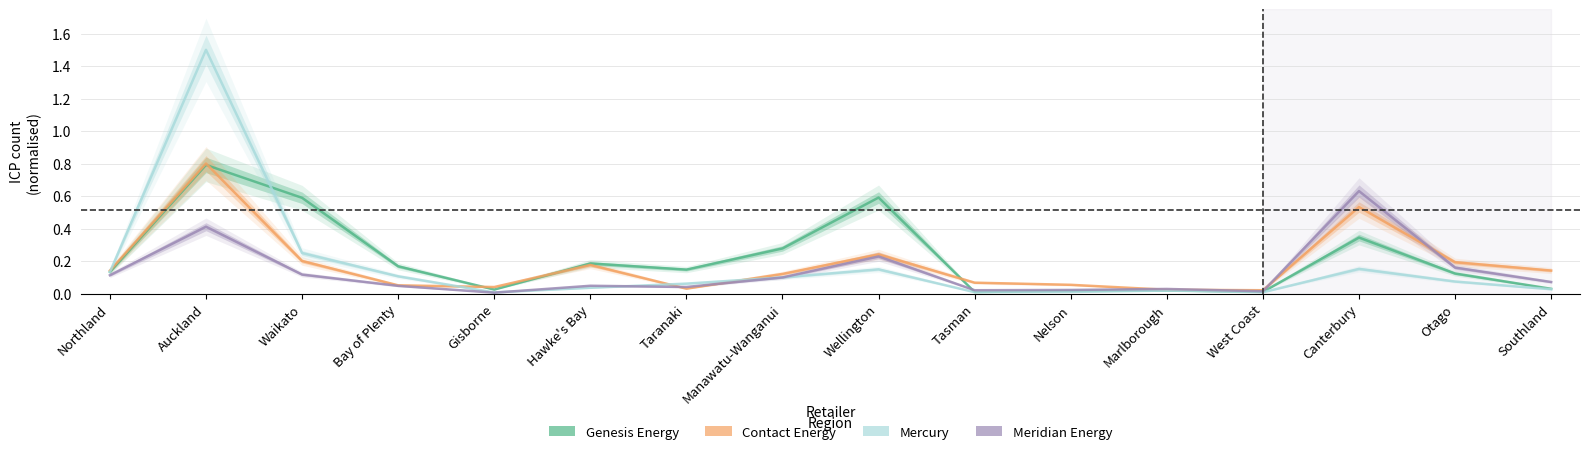

In Mercury, how many points are higher than both neighbors (excluding endpoints)?

4